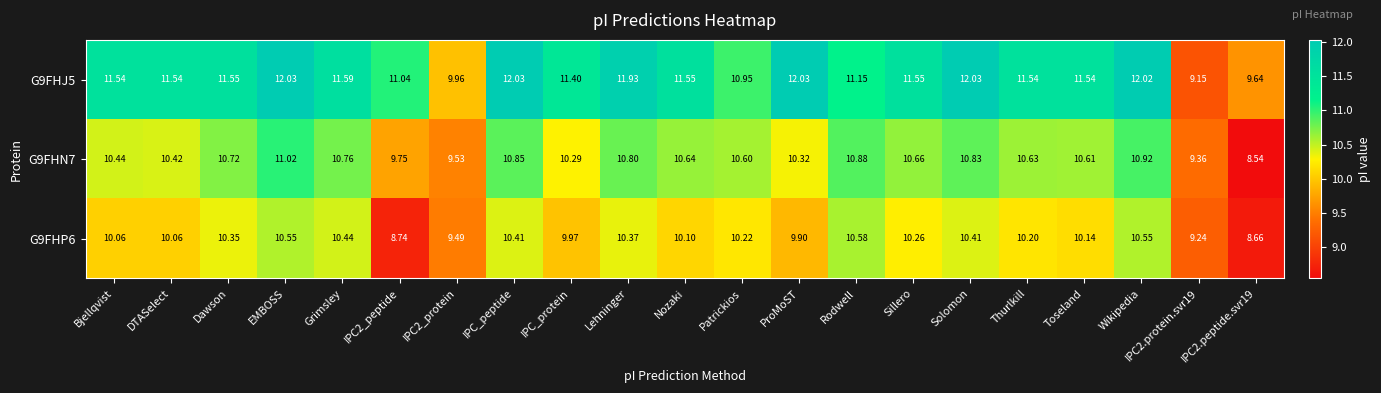

Which series has the widest spread of values?

G9FHJ5